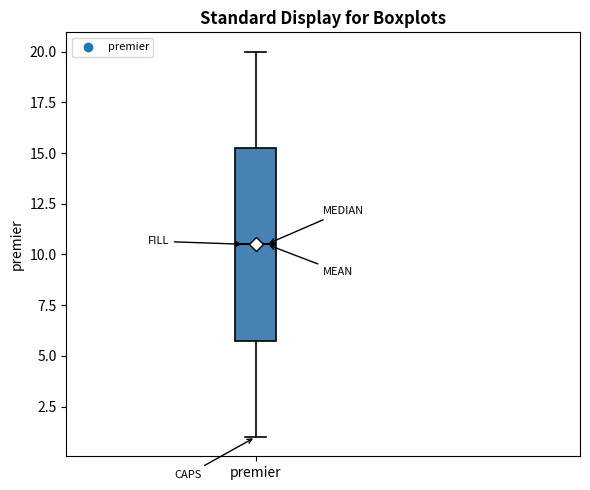

Where is the lower edge of the box for premier on the y-axis? The values are not printed on the chart, so give them approximately, as read against the axis.

6.0